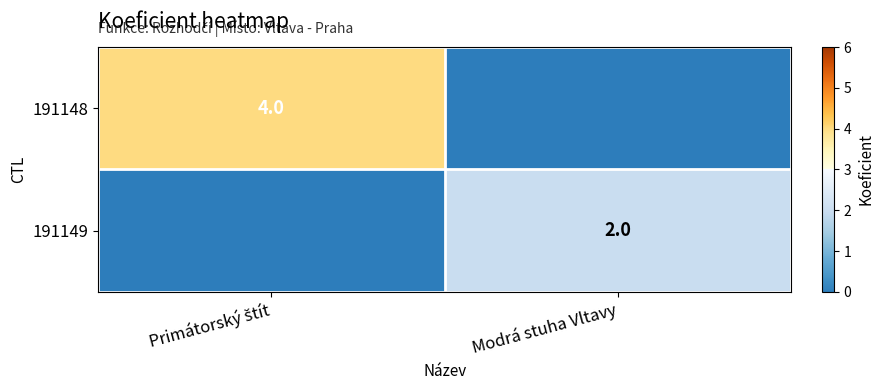

The 191149 series shows 2 at Modrá stuha Vltavy. True or false?

True